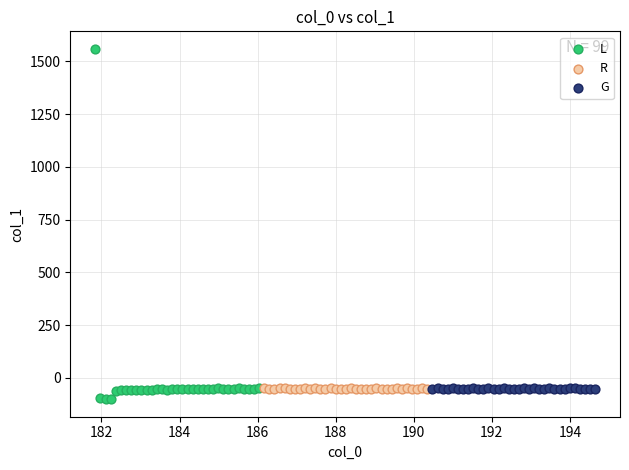

Which series reaches the minimum Y coordinate?

L